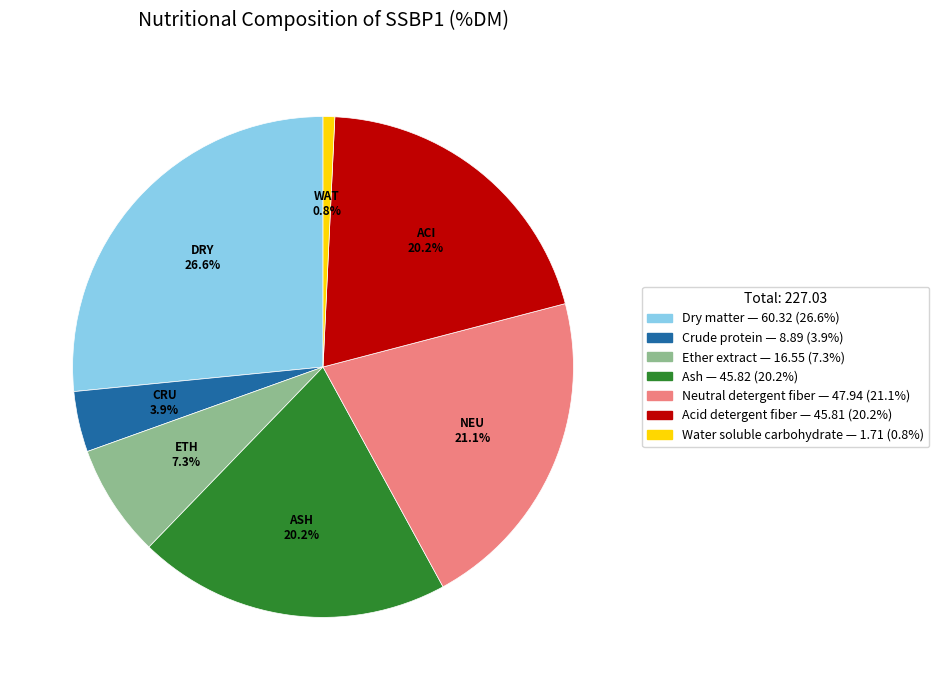

Is there any slice that represents more than half of the pie?

No